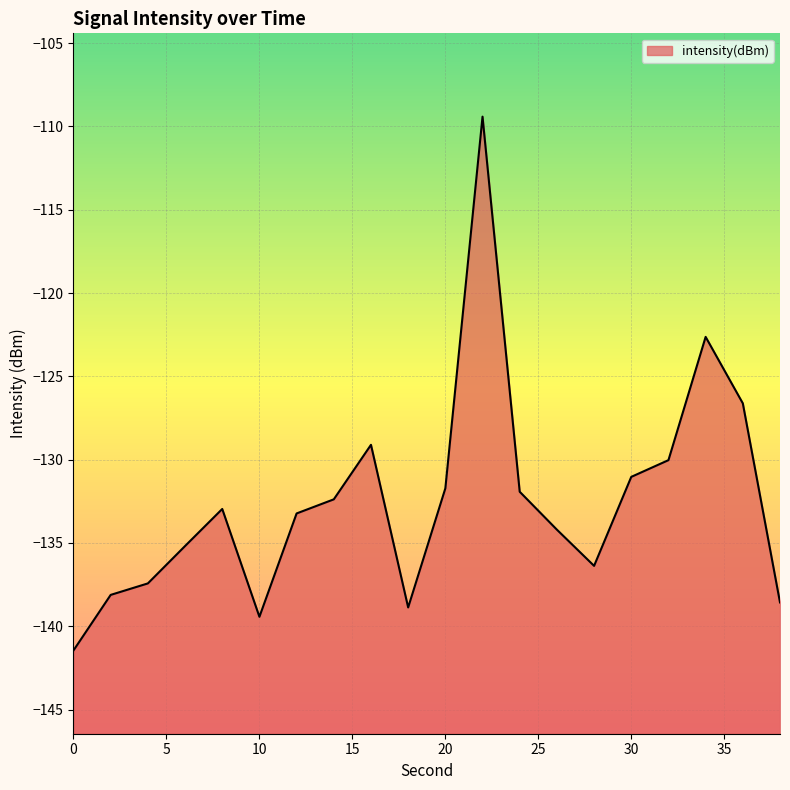

What is the average value?

-132.5